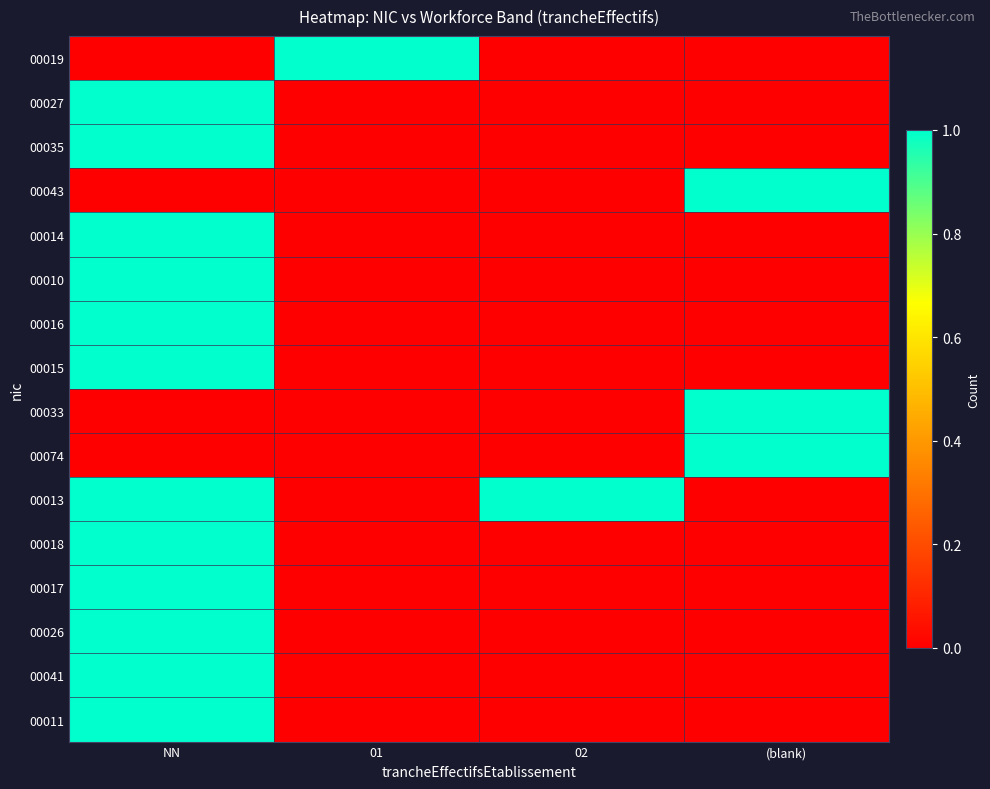

At how many categories does at least one series exceed 0?

4